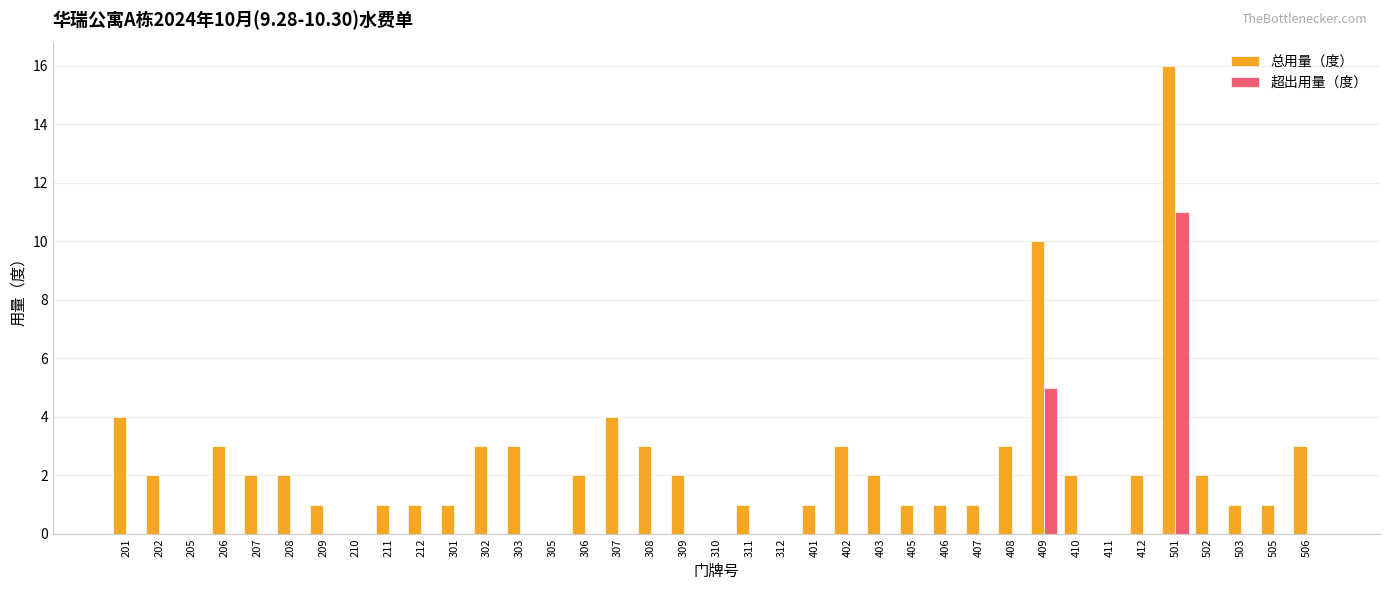

At which category is the sum across all series the highest?

501